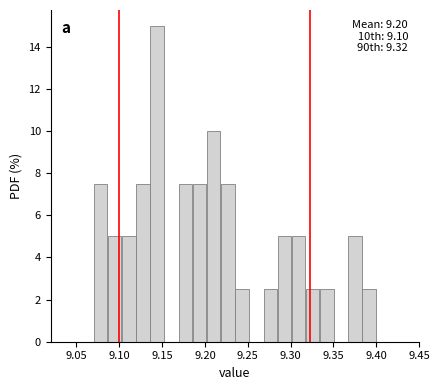

Around what value on the x-axis is the tallest bar? Give the approximate position of its centre, as read against the axis.

9.145